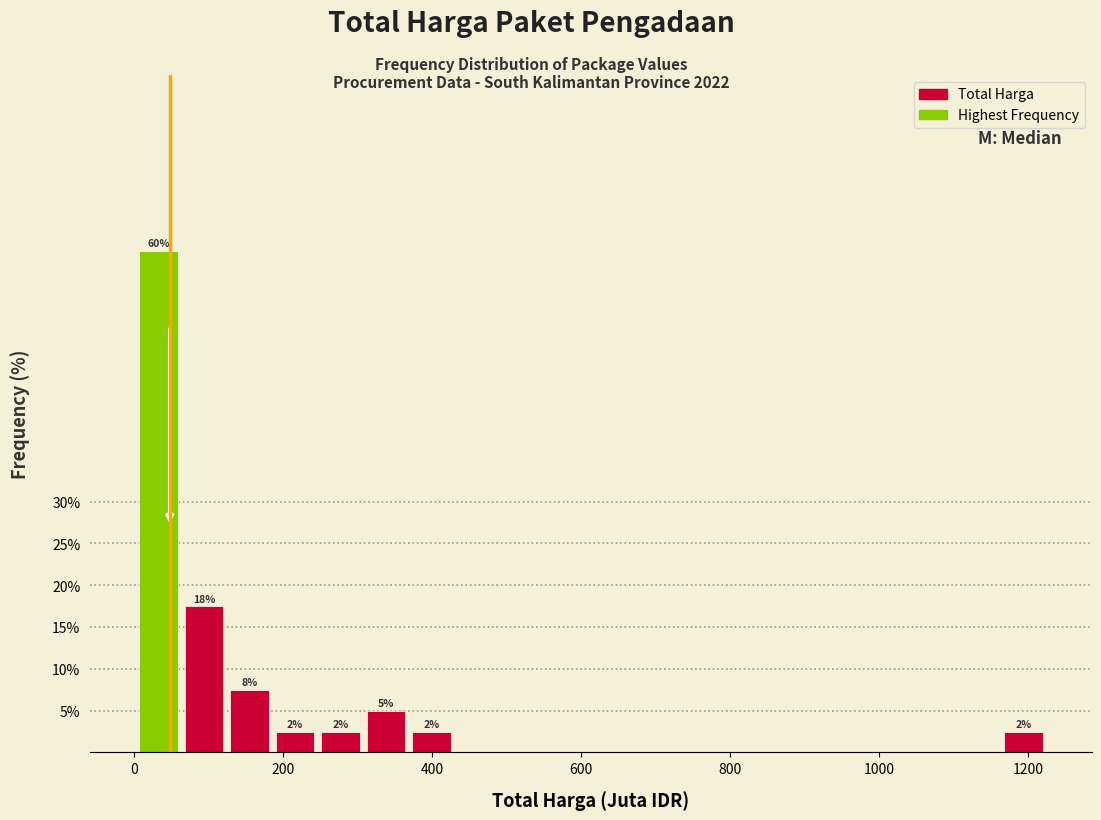

Read against the x-axis, roughly where is the centre of the tallest bar?

40